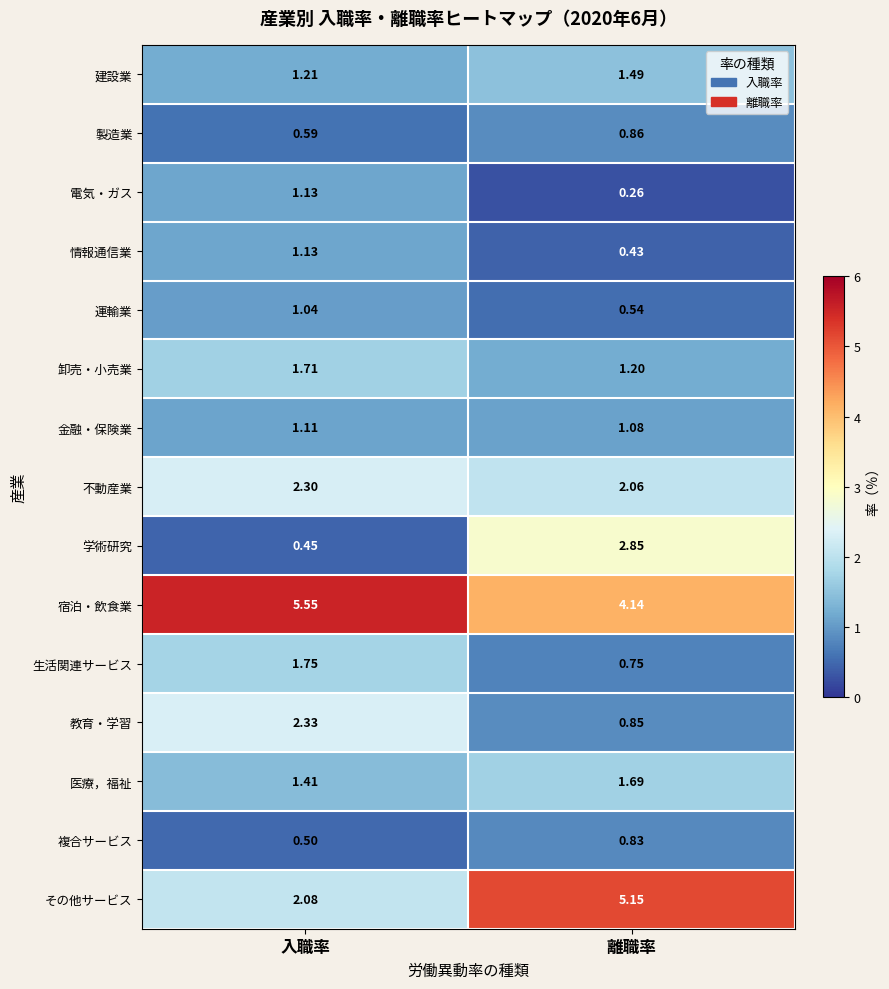

List the labels in order of 製造業 value, smallest first.

入職率, 離職率